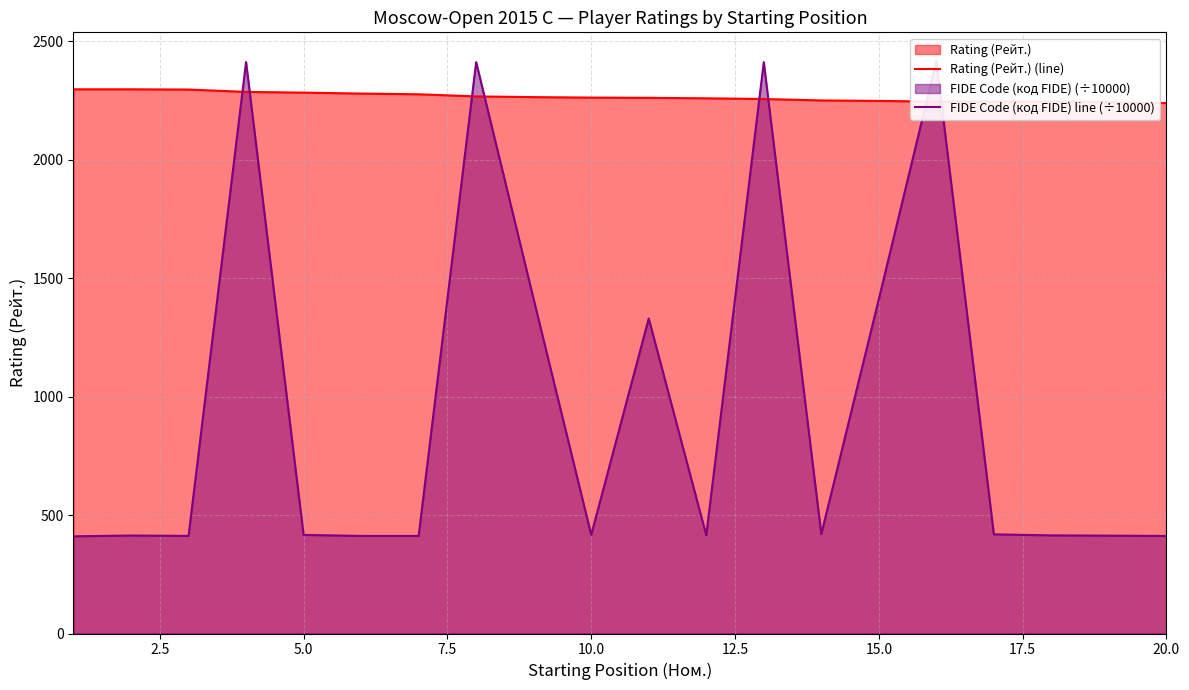

The value of Rating (Рейт.) (line) at 10.0 is 1114. True or false?

False